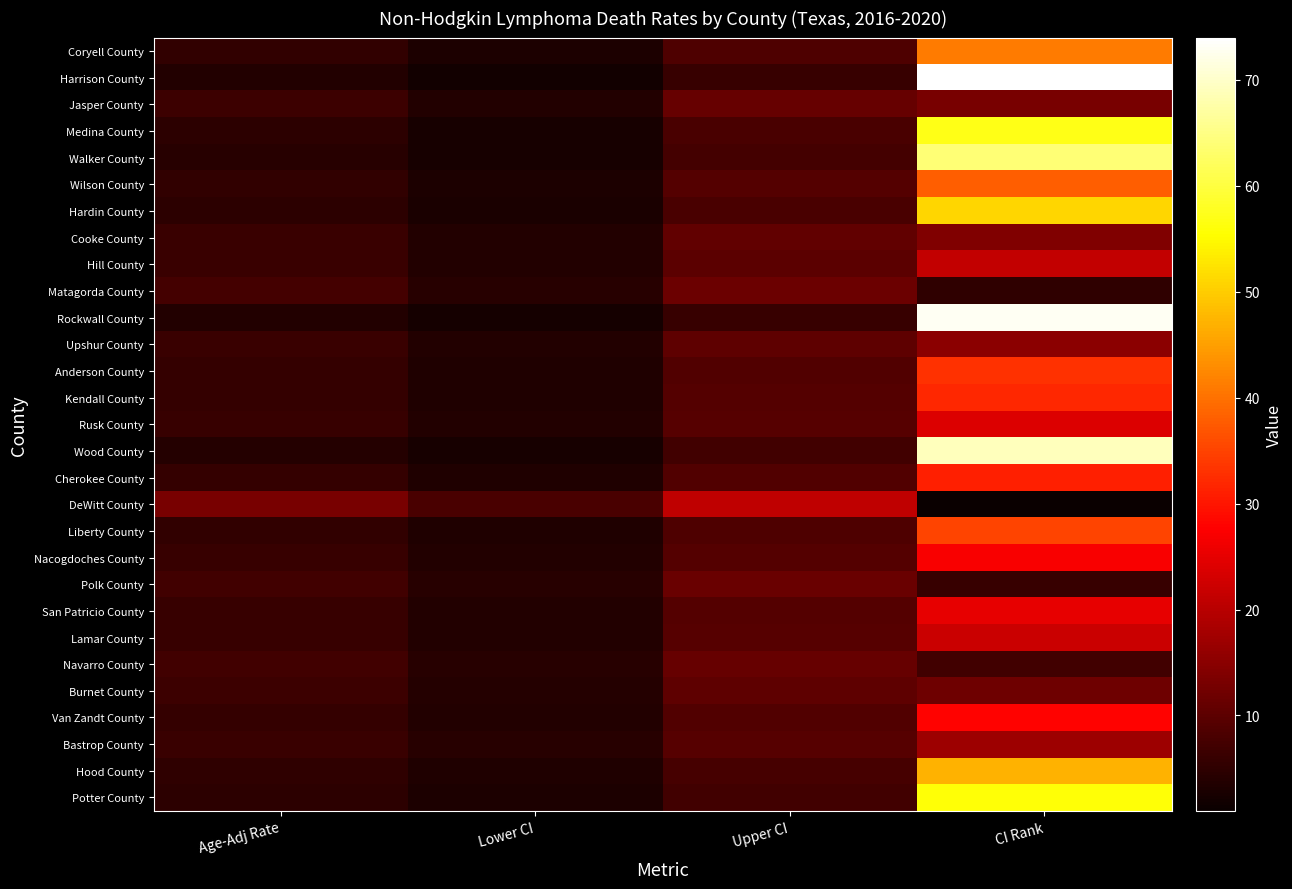

Rank the series at Age-Adj Rate from lowest to highest value.

Harrison County, Rockwall County, Wood County, Walker County, Medina County, Potter County, Hardin County, Hood County, Coryell County, Wilson County, Liberty County, Anderson County, Kendall County, Cherokee County, Van Zandt County, Rusk County, Nacogdoches County, San Patricio County, Lamar County, Hill County, Cooke County, Upshur County, Bastrop County, Jasper County, Burnet County, Polk County, Navarro County, Matagorda County, DeWitt County